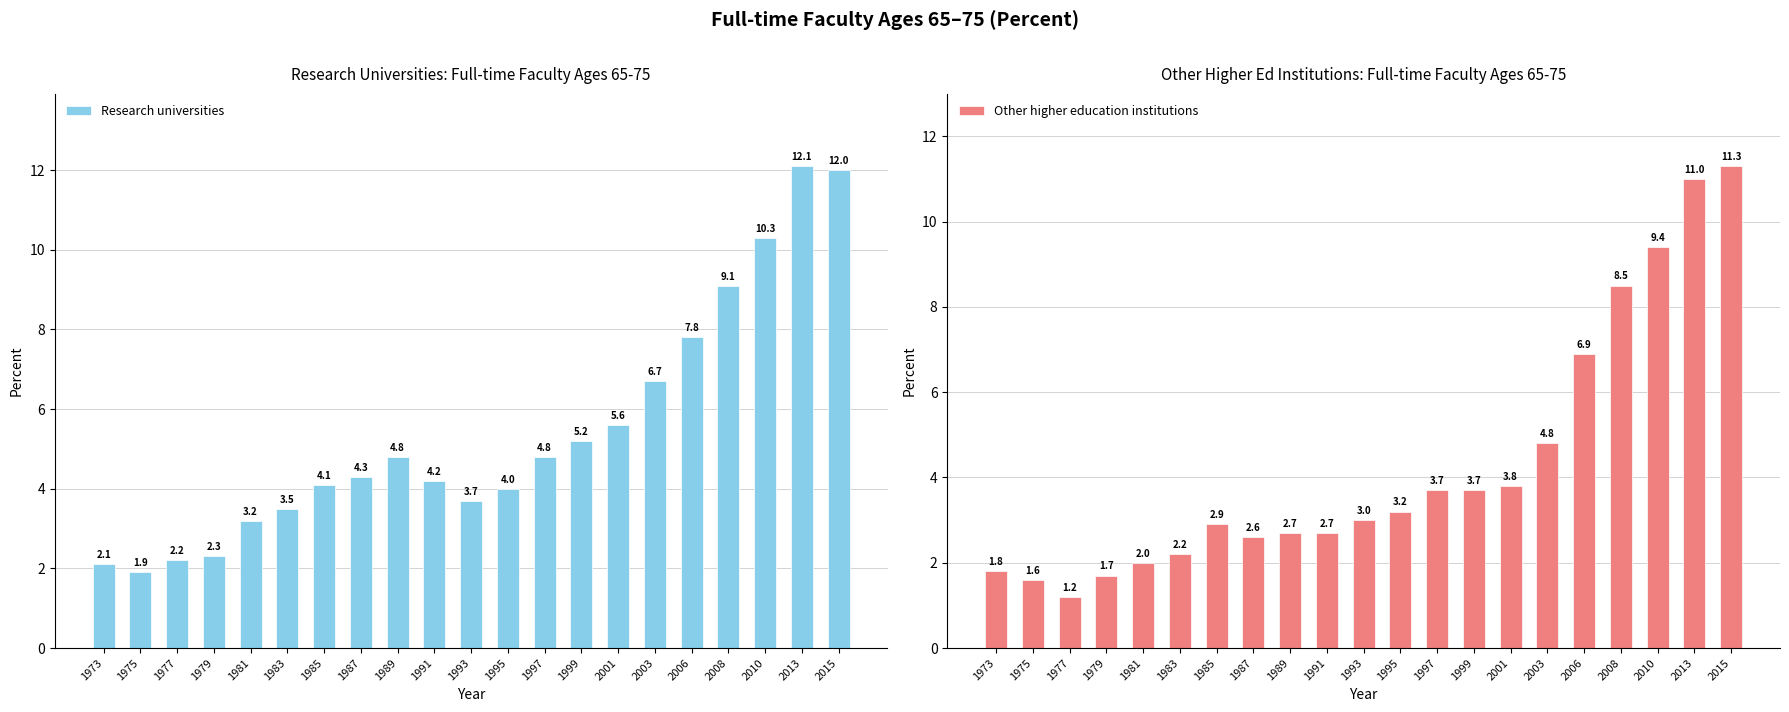

What is the value of the Research universities bar at the 6th from the left?

3.5